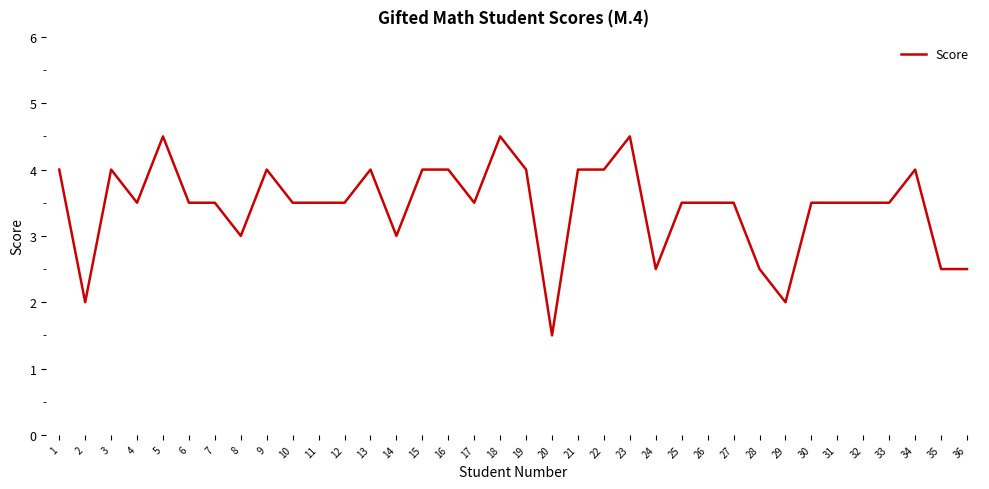

What is the approximate value at 27?

3.5